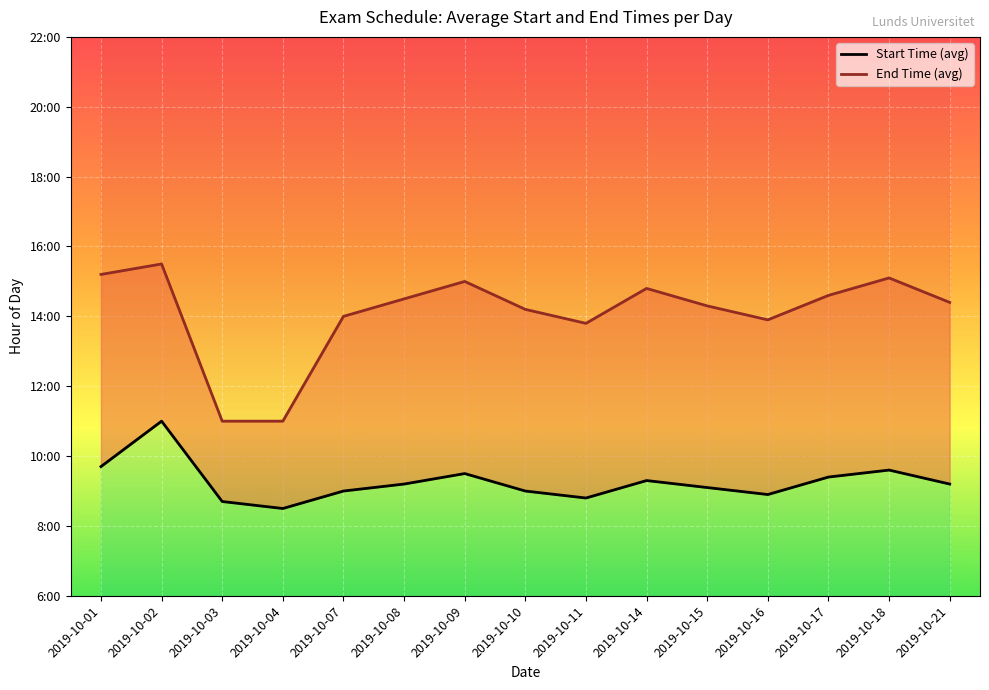

What is the value of the Start Time (avg) point at the 11th from the left?

9.1